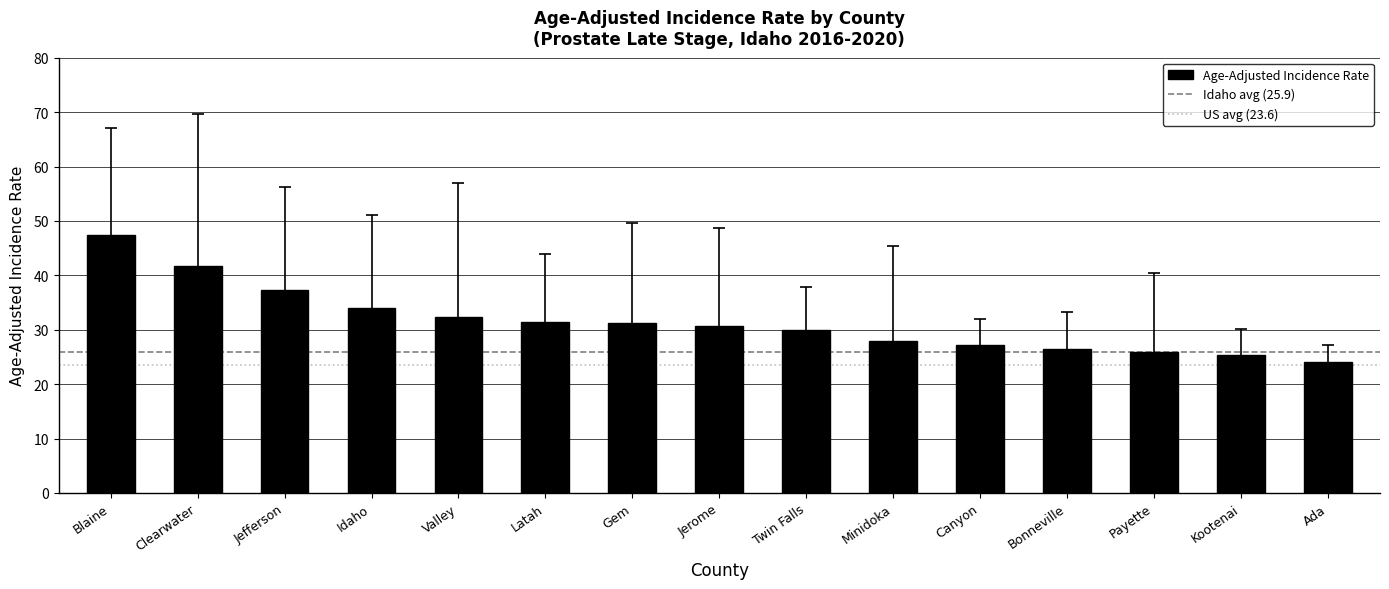

What is the value of the 4th bar from the left?

33.9